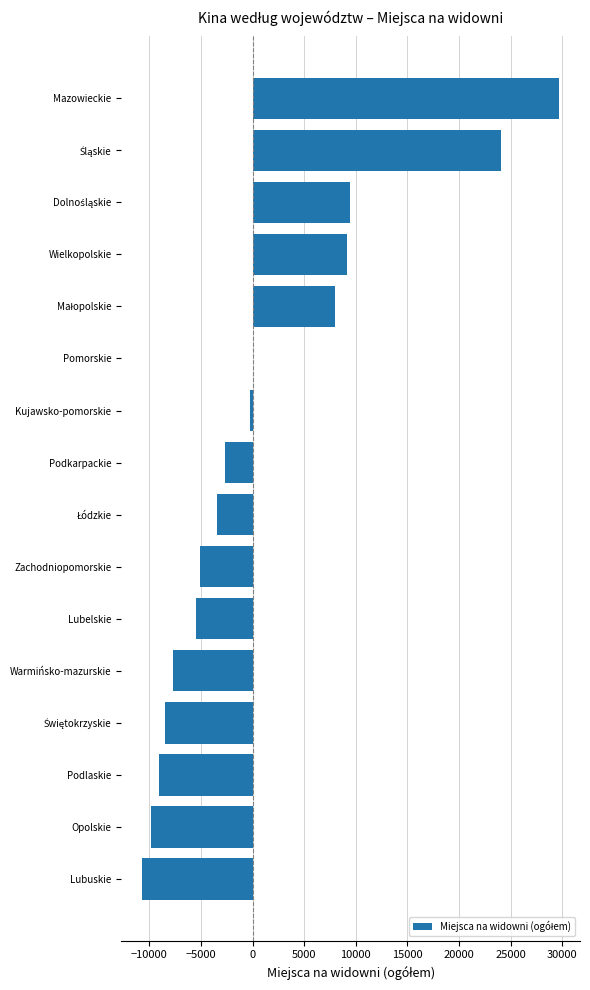

Does the chart contain stacked bars?

No